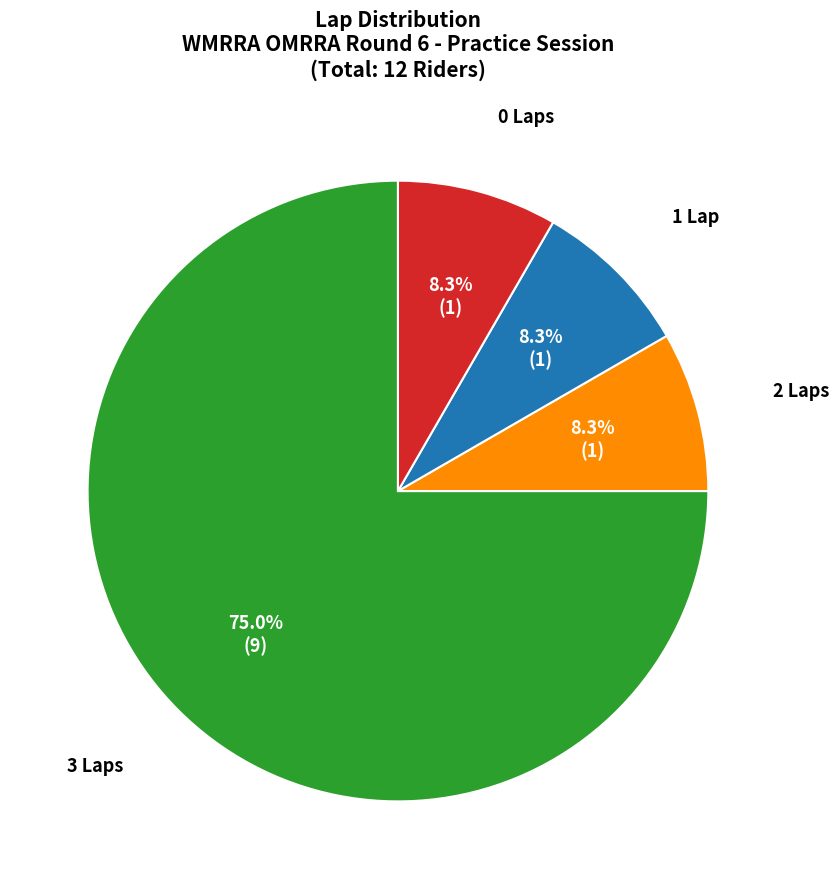

Is there a majority slice in this chart?

Yes